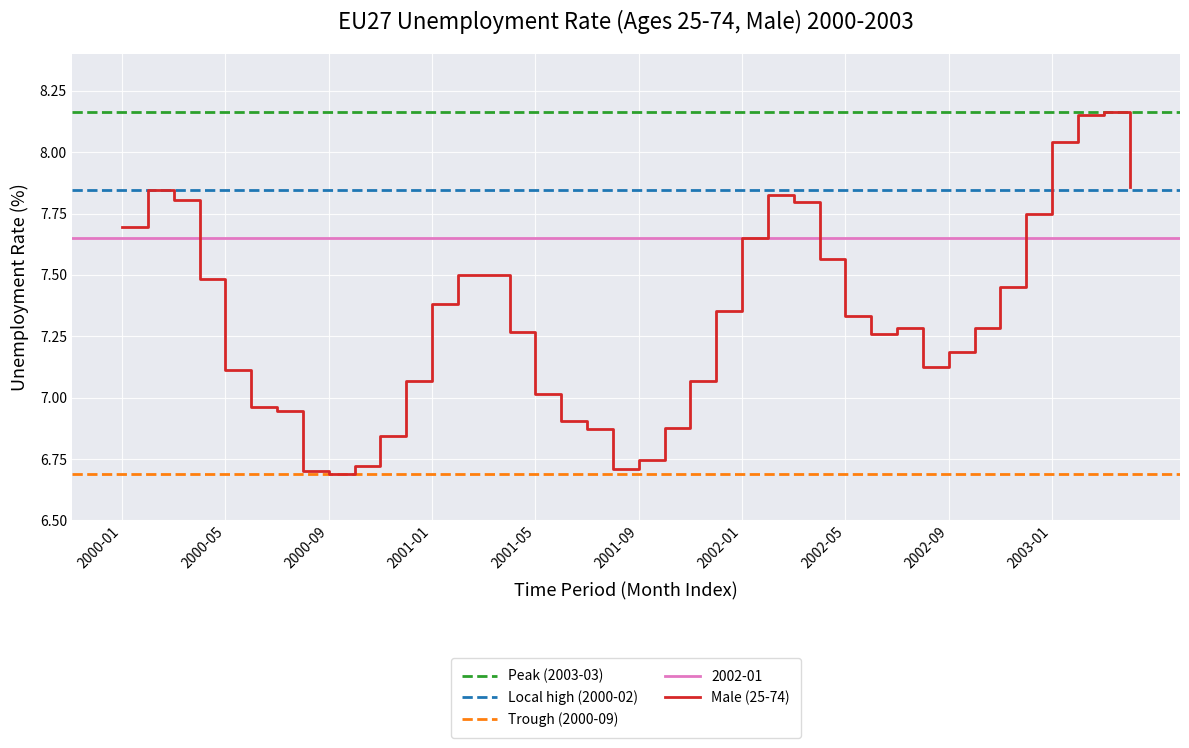

Rank the categories by value from highest to lowest.

2003-03, 2003-02, 2003-01, 2003-04, 2000-02, 2002-02, 2000-03, 2002-03, 2002-12, 2000-01, 2002-01, 2002-04, 2001-03, 2001-02, 2000-04, 2002-11, 2001-01, 2001-12, 2002-05, 2002-07, 2002-10, 2001-04, 2002-06, 2002-09, 2002-08, 2000-05, 2000-12, 2001-11, 2001-05, 2000-06, 2000-07, 2001-06, 2001-10, 2001-07, 2000-11, 2001-09, 2000-10, 2001-08, 2000-08, 2000-09